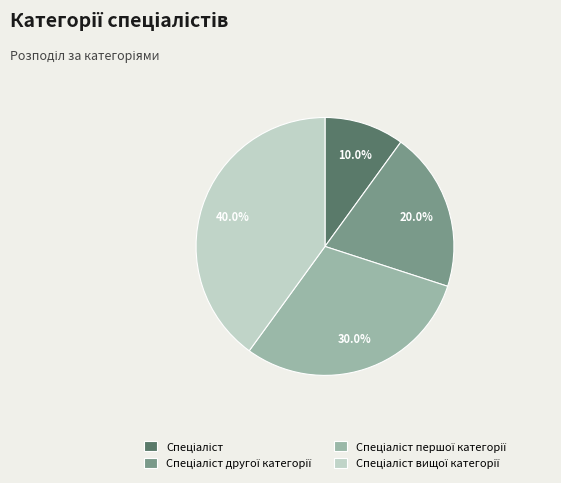

To the nearest percent, what is the difference between the largest and smallest slice percentages?

30%